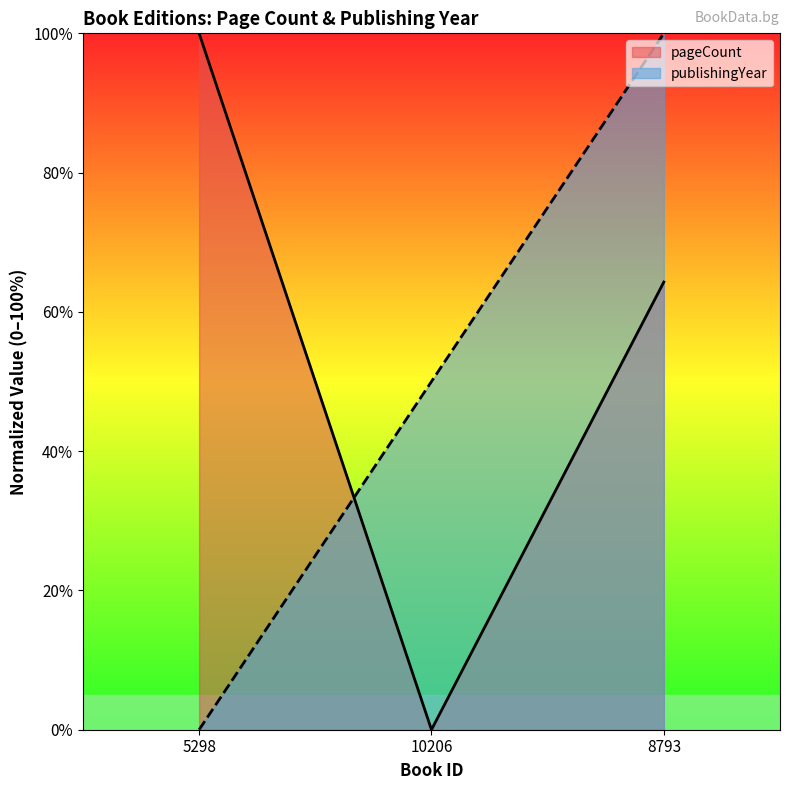

What is the value of the pageCount point at the 1st from the left?

100.0